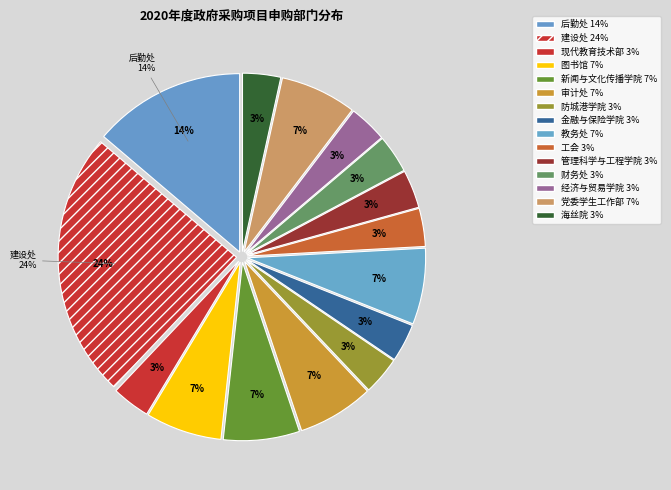

Is there any slice that represents more than half of the pie?

No